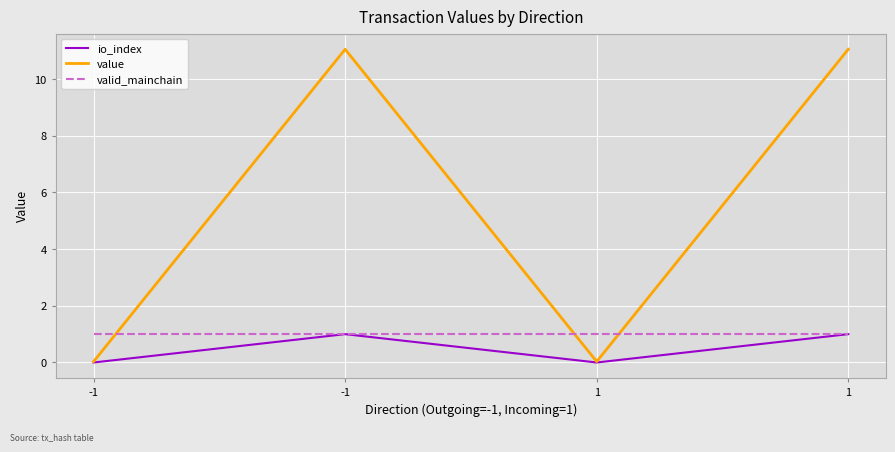

Does the chart have visible grid lines?

Yes